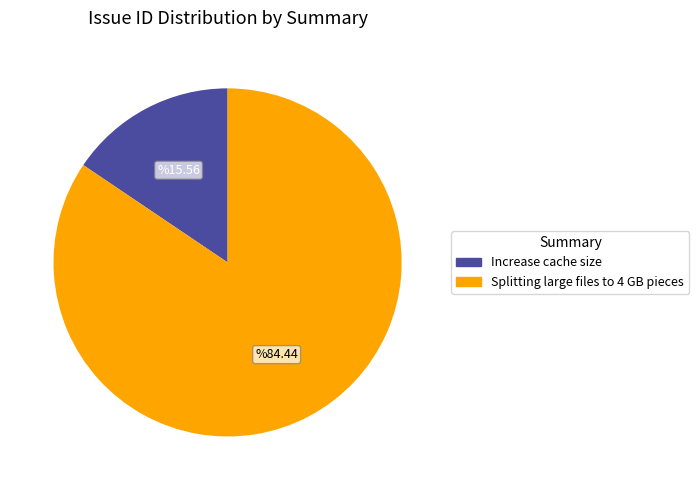

Is the sum of Increase cache size and Splitting large files to 4 GB pieces greater than half?

Yes